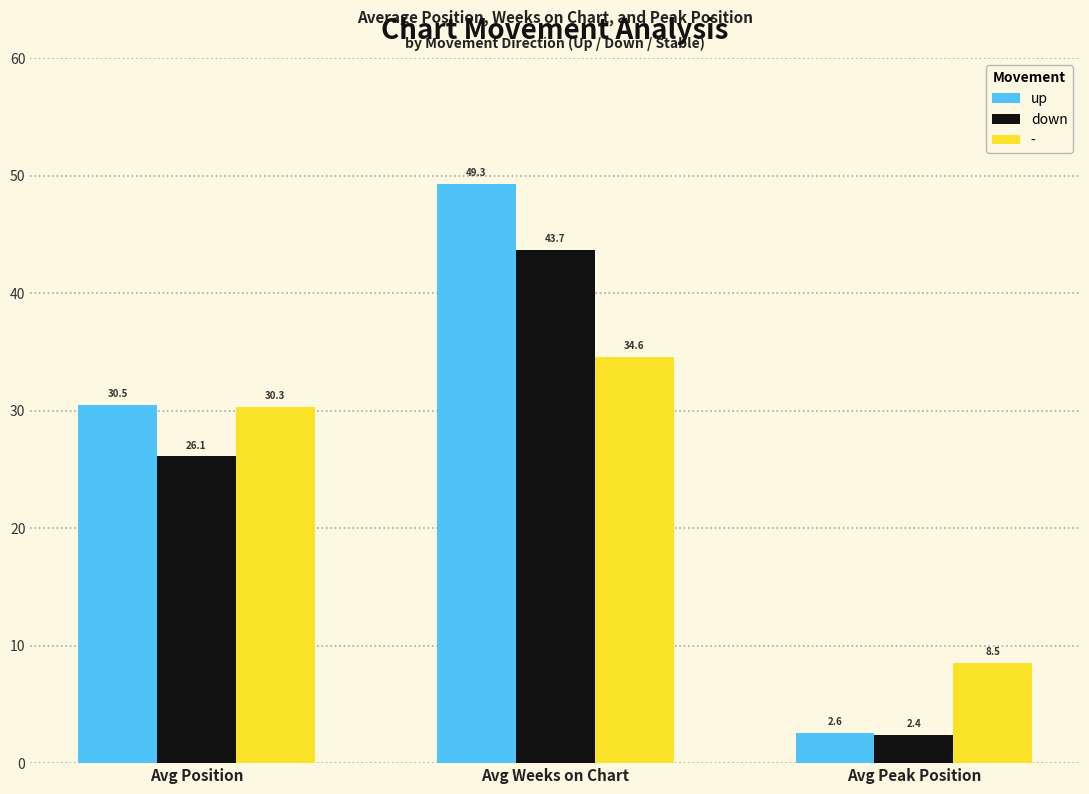

Where is down nearest to the value 23?

Avg Position